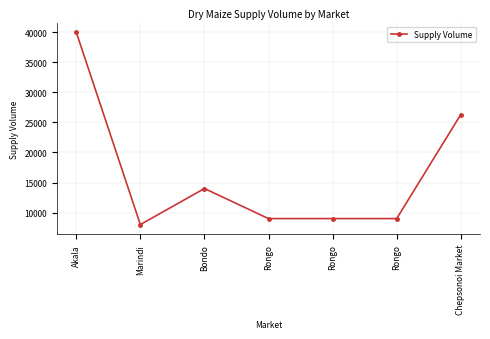

How many distinct data groups are displayed?

1